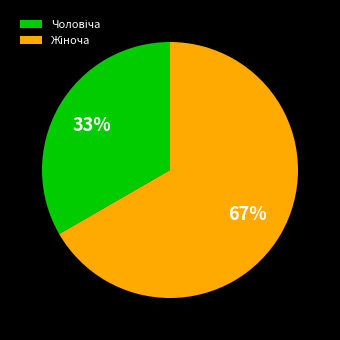

To the nearest percent, what is the average slice percentage?

50%